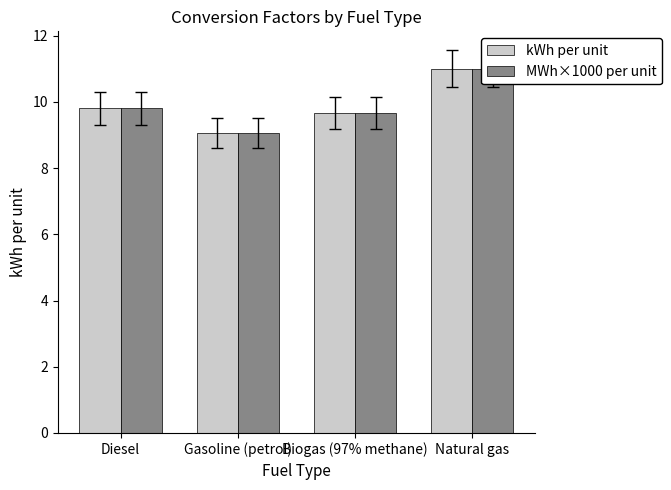

Are the bars grouped side by side (vs. stacked)?

Yes